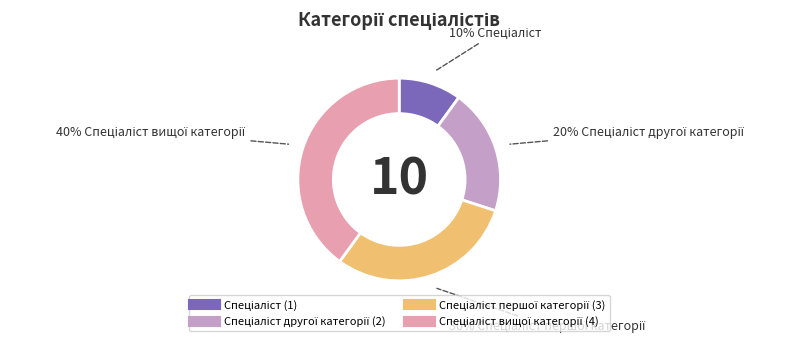

To the nearest percent, what is the average slice percentage?

25%